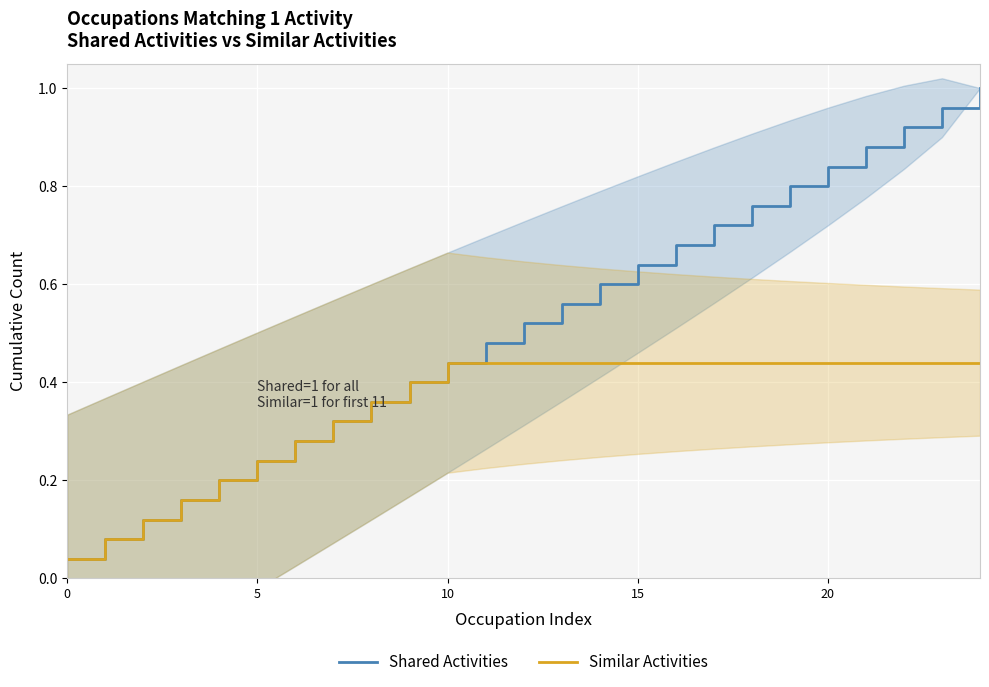

Rank the series at 14 from highest to lowest value.

Shared Activities, Similar Activities